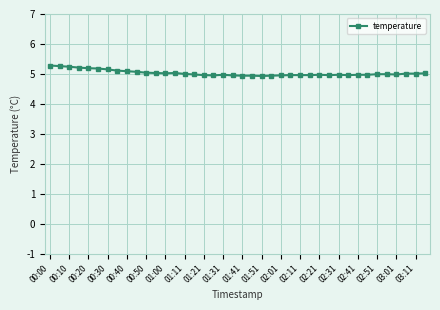

What is the value of the 6th point from the left?

5.2